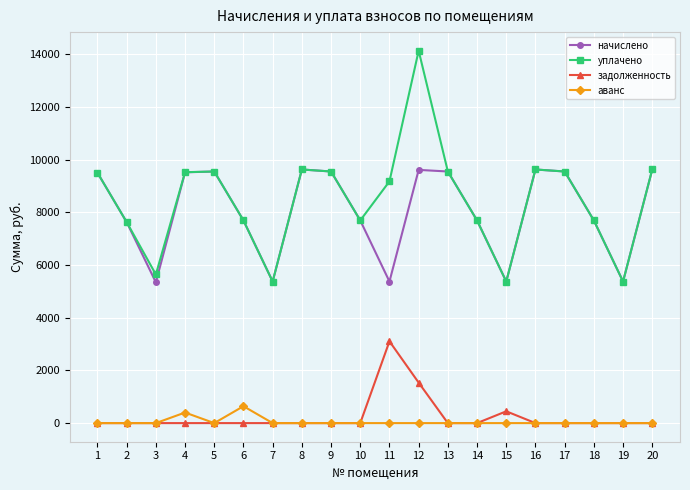

True or false: начислено has more than 0 points higher than both neighbors.

True